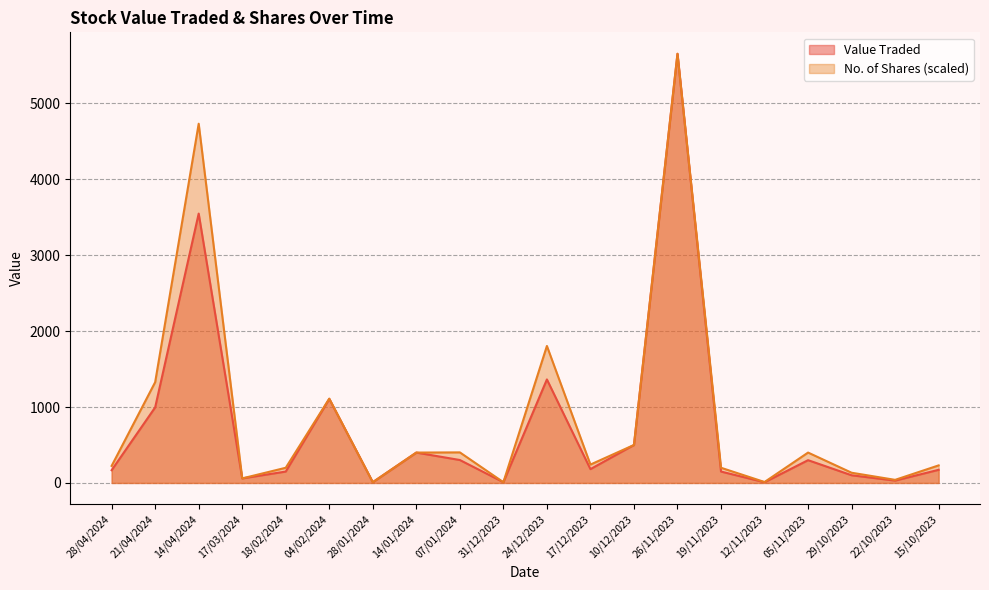

Between 17/12/2023 and 15/10/2023, which series saw the biggest shift?

No. of Shares